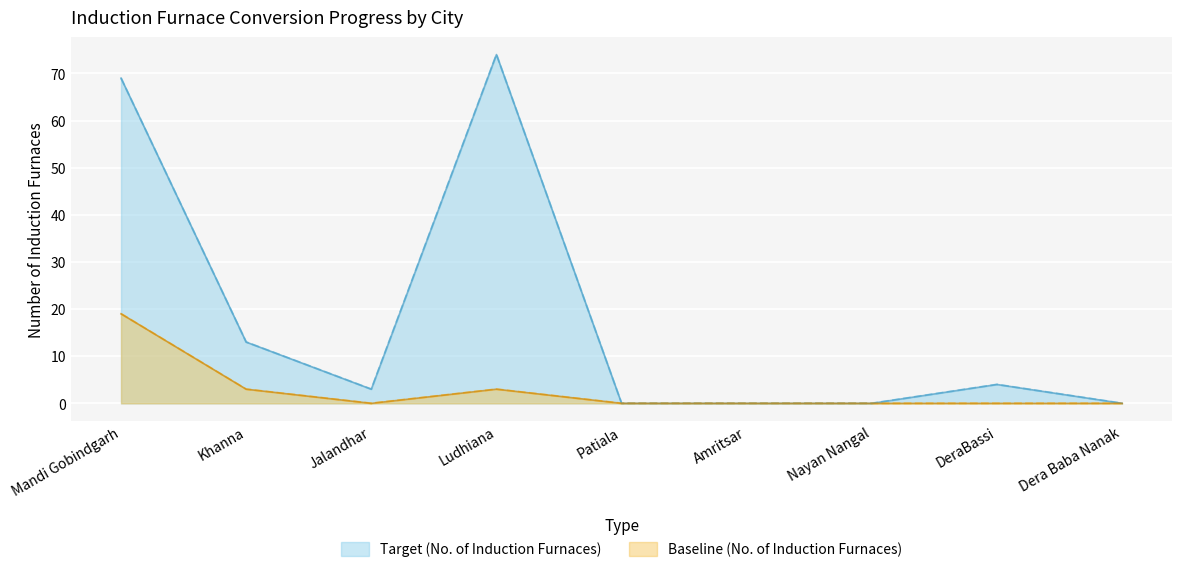

True or false: Baseline (No. of Induction Furnaces) and Target (No. of Induction Furnaces) intersect in this chart.

False